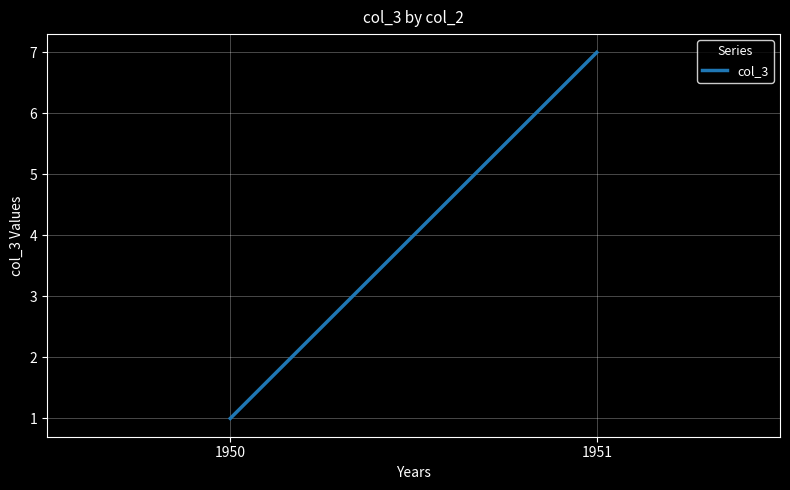

Reading right to left, transcribe all the data shown in this chart.

7	1